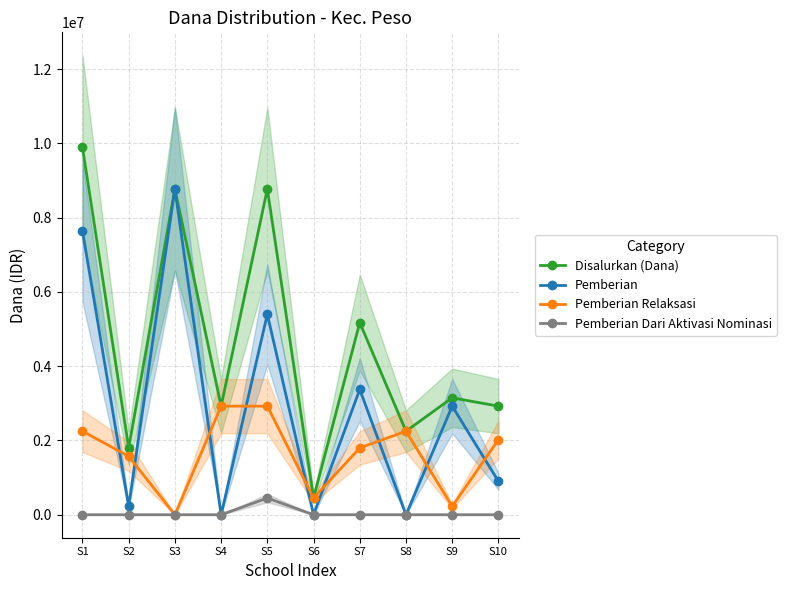

Reading left to right, list all the values displayed in this chart.

Disalurkan (Dana): 9900000	1800000	8775000	2925000	8775000	450000	5175000	2250000	3150000	2925000
Pemberian: 7650000	225000	8775000	0	5400000	0	3375000	0	2925000	900000
Pemberian Relaksasi: 2250000	1575000	0	2925000	2925000	450000	1800000	2250000	225000	2025000
Pemberian Dari Aktivasi Nominasi: 0	0	0	0	450000	0	0	0	0	0